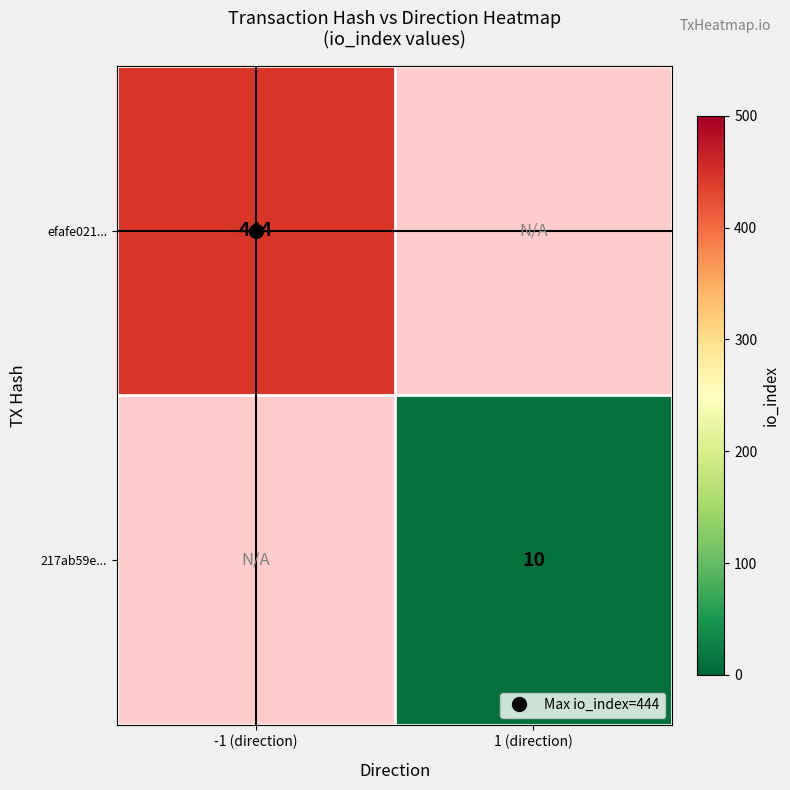

The value of 217ab59e... at 1 (direction) is 10.0. True or false?

True